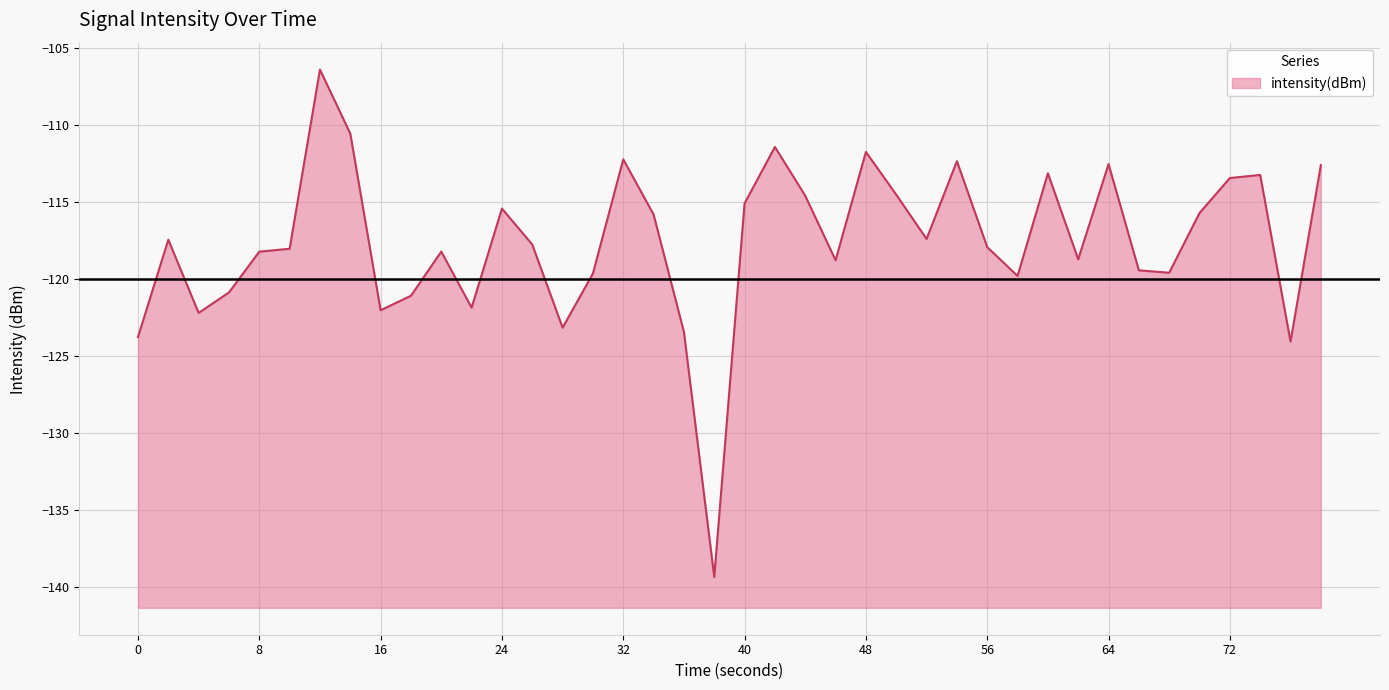

Is it true that the value at 16 is -28.5?

False